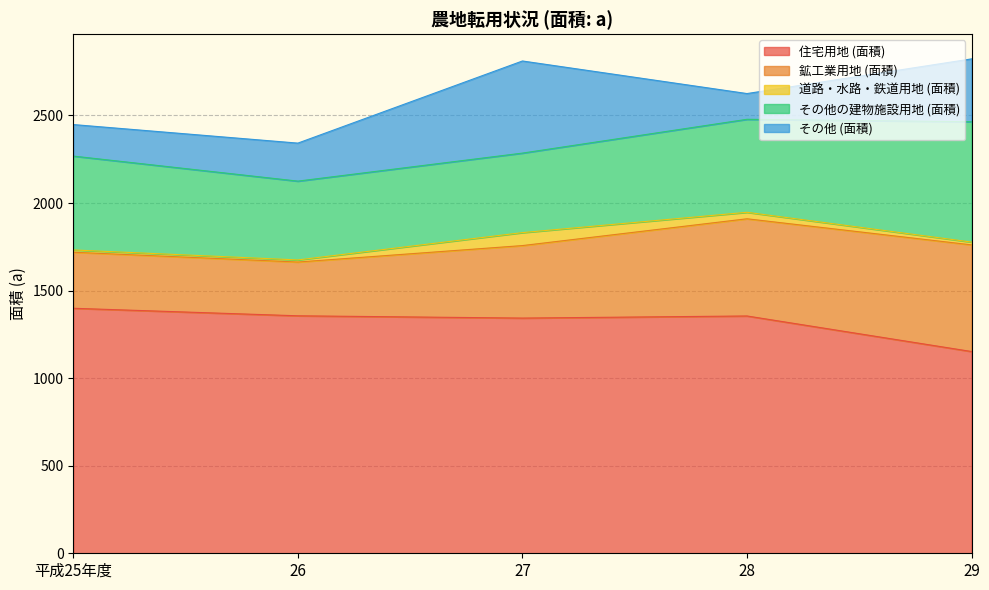

Which has a higher value, 27 or 28?

28